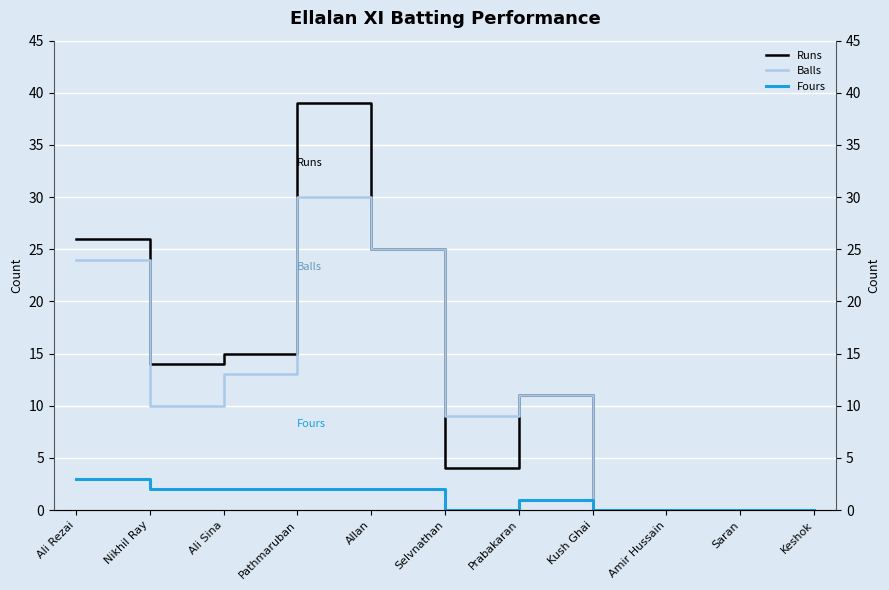

How many interior local valleys does the Runs series have?

2